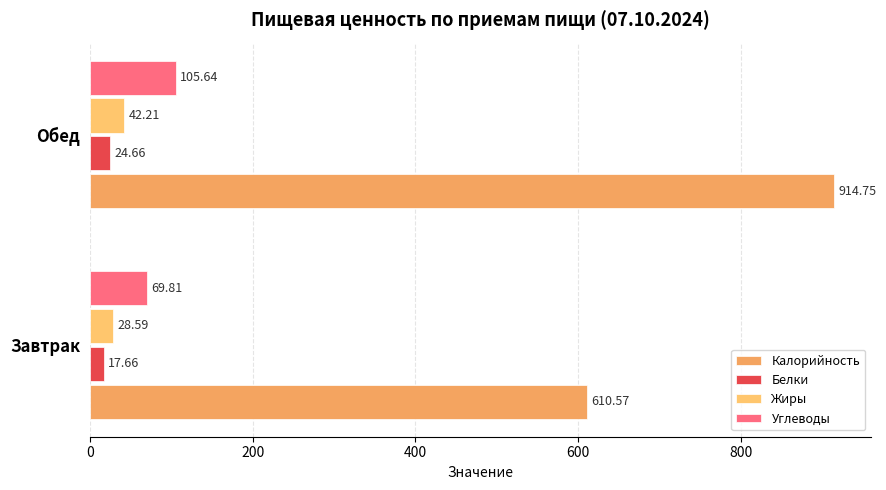

Which series has the largest range (max minus min)?

Калорийность